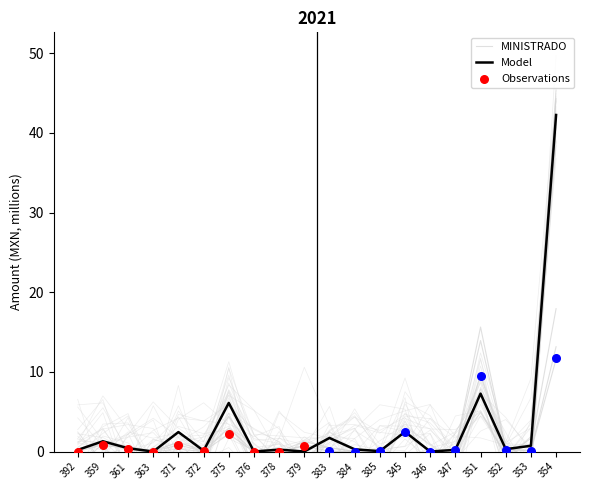

Is the value of DEVENGADO at 383 greater than the value of MINISTRADO at 353?

No